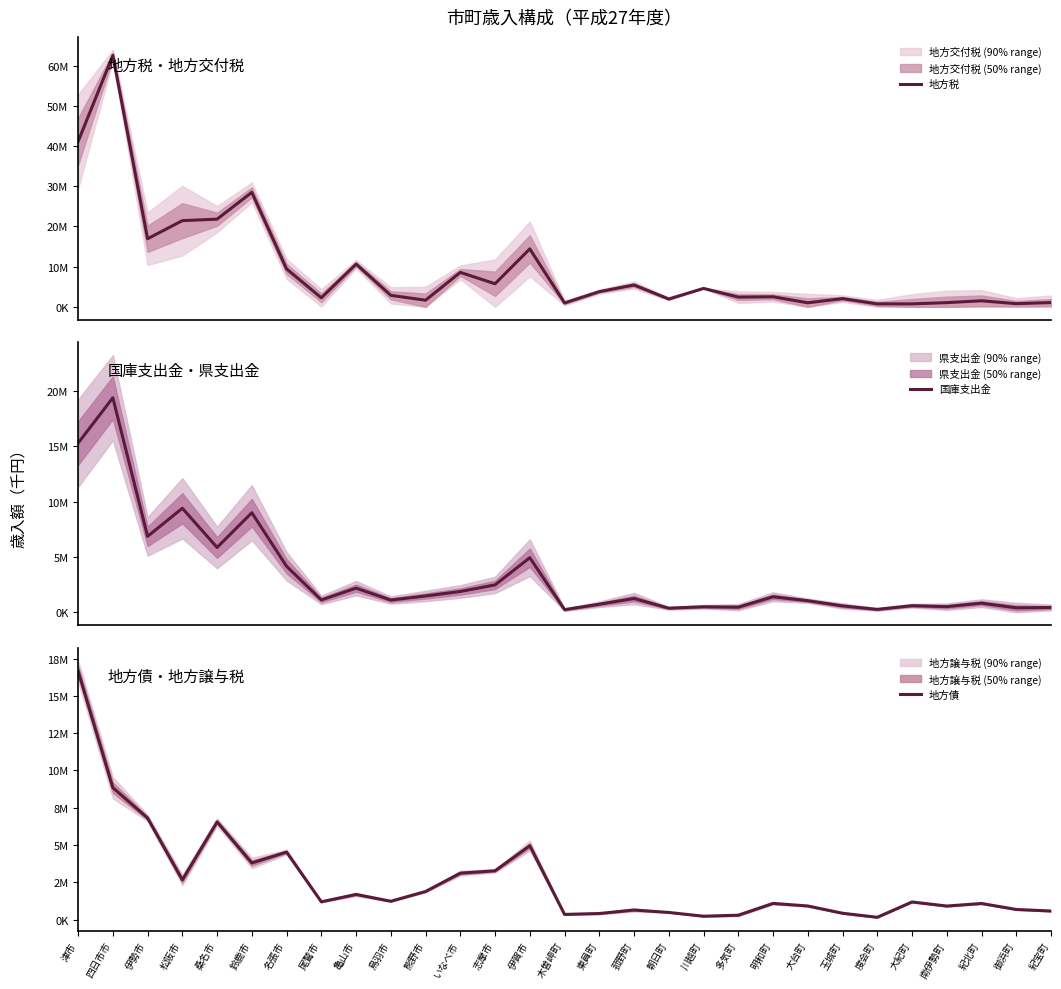

What is the approximate value of 地方税 at 南伊勢町, to the nearest 10?

1043160